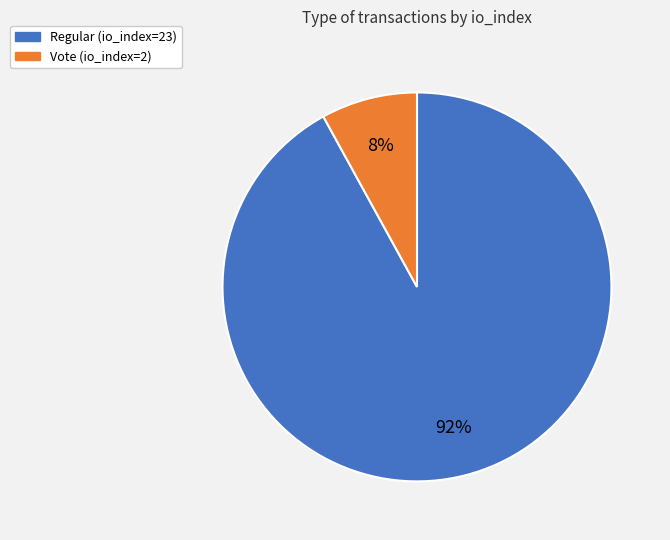

To the nearest percent, what portion does Regular (io_index=23) represent?

92%